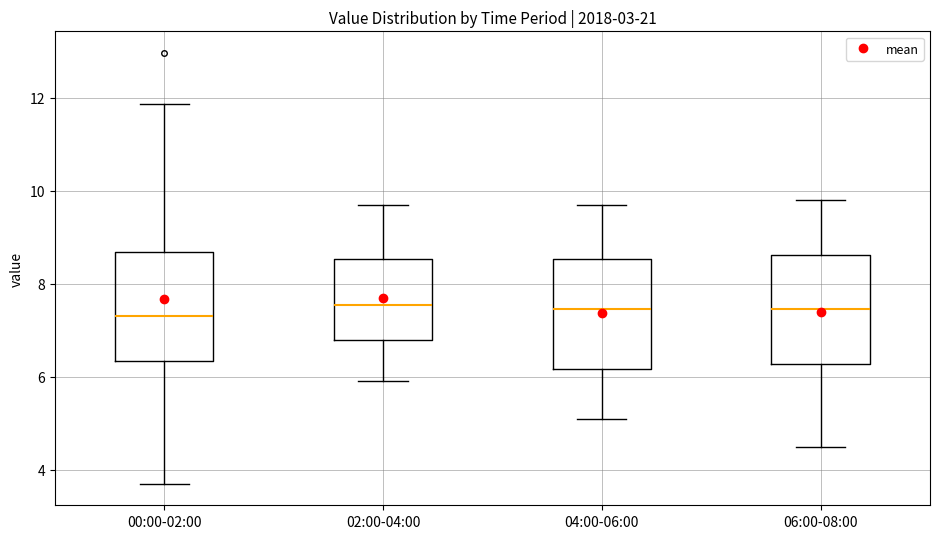

Reading left to right, read every box against the y-axis: the position of its median line, the range the box covers, and the ends of its whiskers. The values are not printed on the chart, so give them approximately, as read against the axis.

00:00-02:00: median 7.4, box 6.4 to 8.6, whiskers 3.8 to 11.8
02:00-04:00: median 7.6, box 6.8 to 8.6, whiskers 6.0 to 9.8
04:00-06:00: median 7.4, box 6.2 to 8.6, whiskers 5.2 to 9.8
06:00-08:00: median 7.4, box 6.2 to 8.6, whiskers 4.6 to 9.8